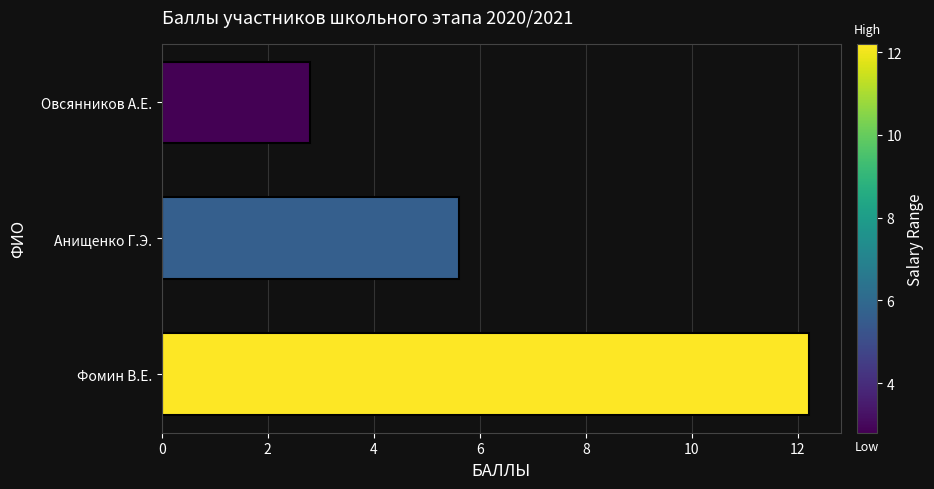

Reading bottom to top, list all the values displayed in this chart.

Фомин В.Е.=12.2	Анищенко Г.Э.=5.6	Овсянников А.Е.=2.8